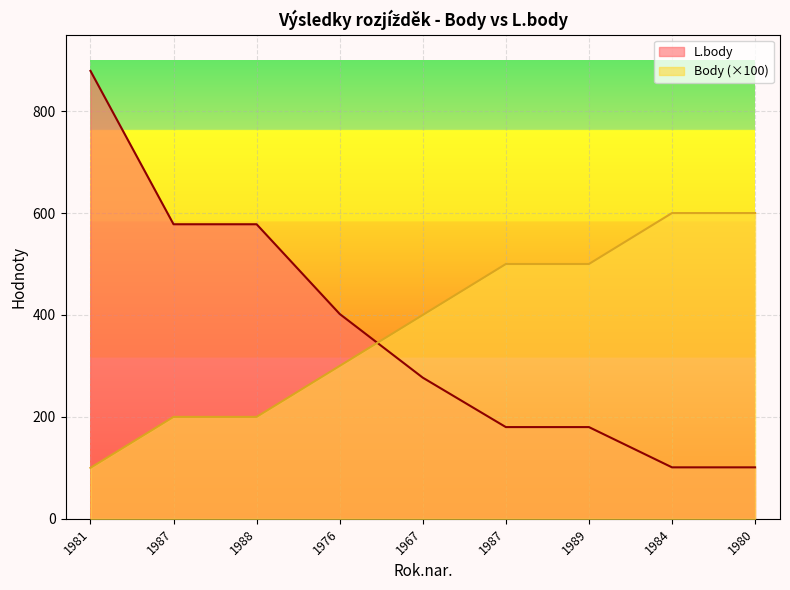

How many lines are shown in the chart?

2